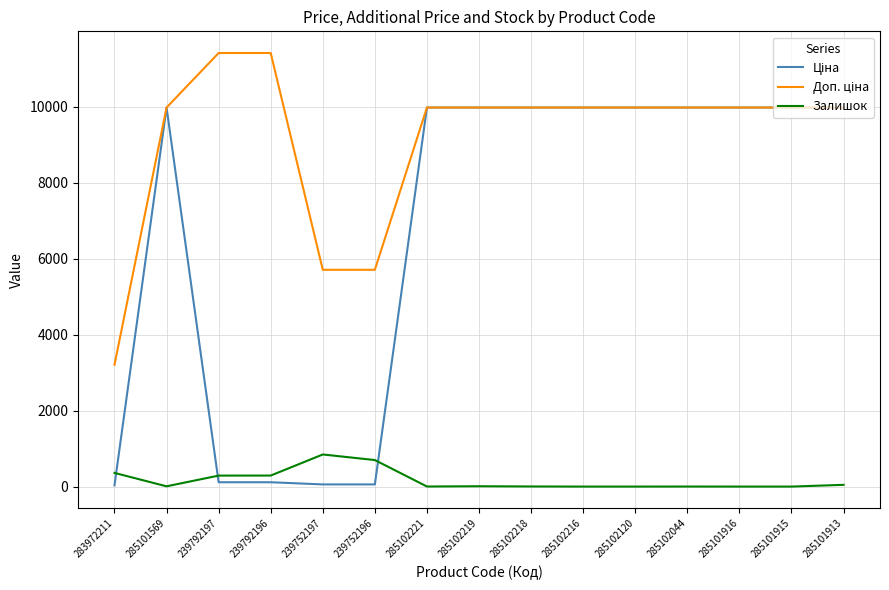

What is the maximum value shown in the chart?

11410.0